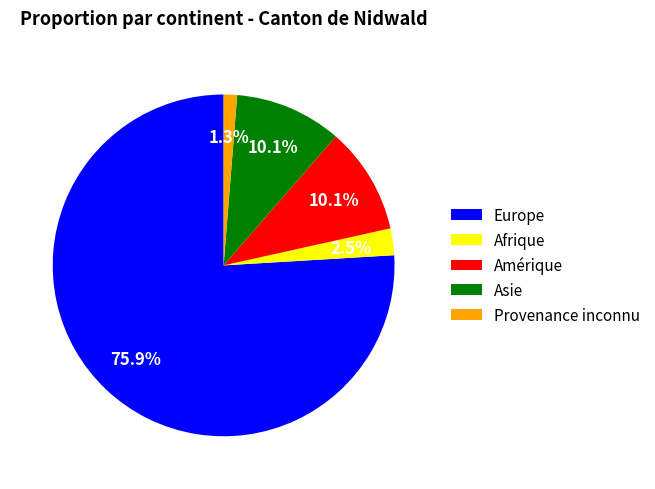

Between Europe and Amérique, which is larger?

Europe